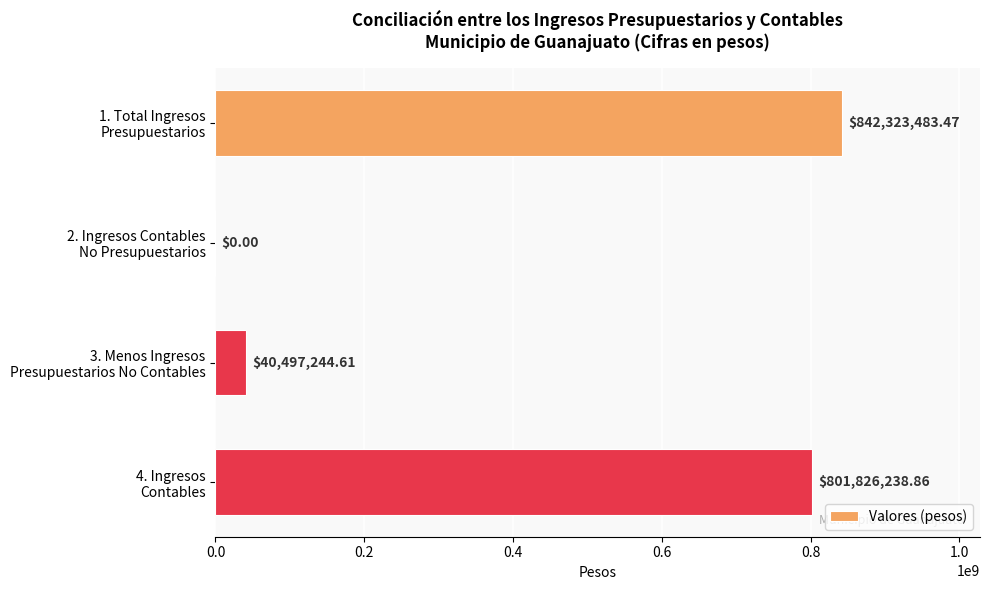

What is the sum of all values?

1684646966.9